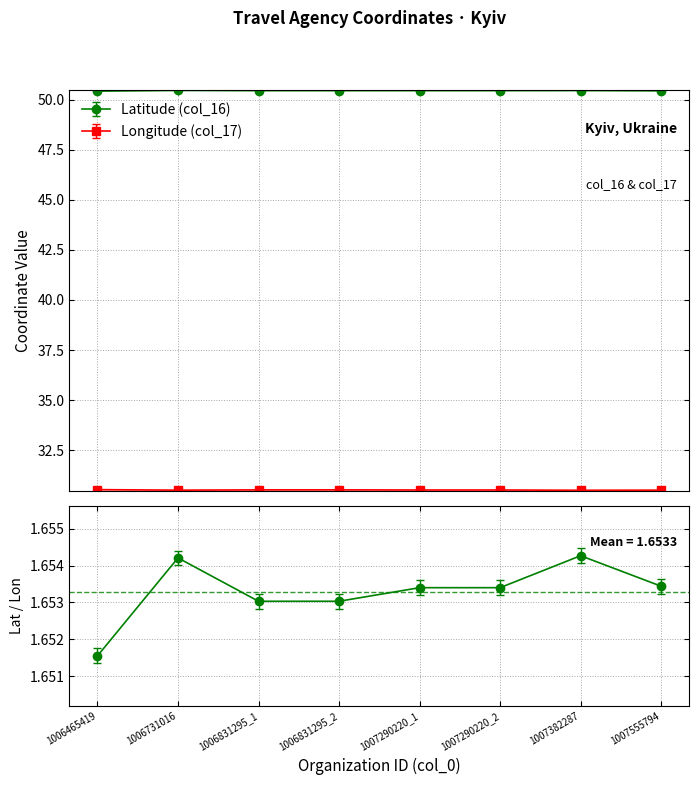

Rank the series at 1007290220_2 from lowest to highest value.

Longitude (col_17), Latitude (col_16)